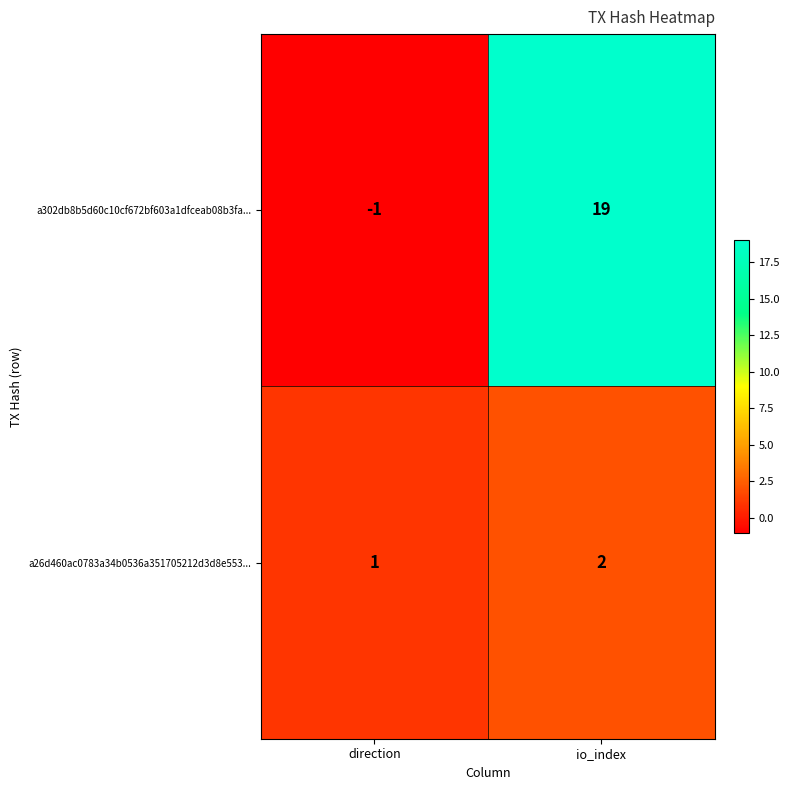

Where is a26d460ac0783a34b0536a351705212d3d8e553... nearest to the value 1?

direction